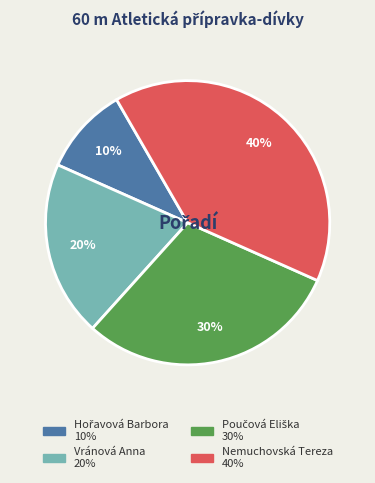

To the nearest percent, what portion does Vránová Anna represent?

20%